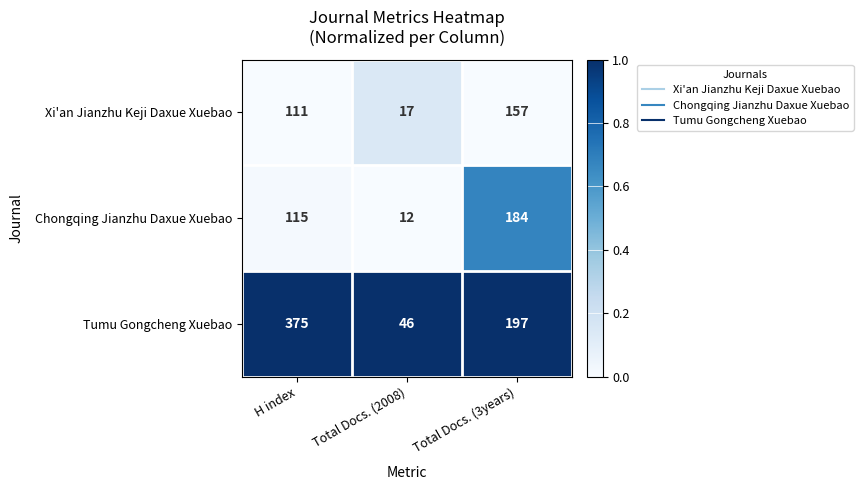

What is the total value across all series at Total Docs. (3years)?

538